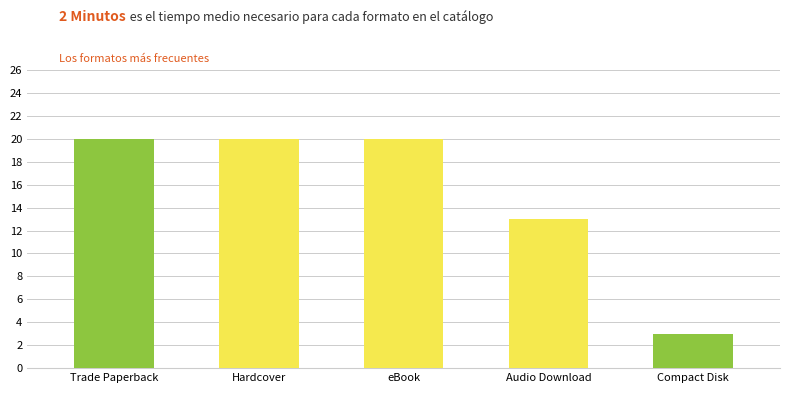

How many bars are there in total?

5